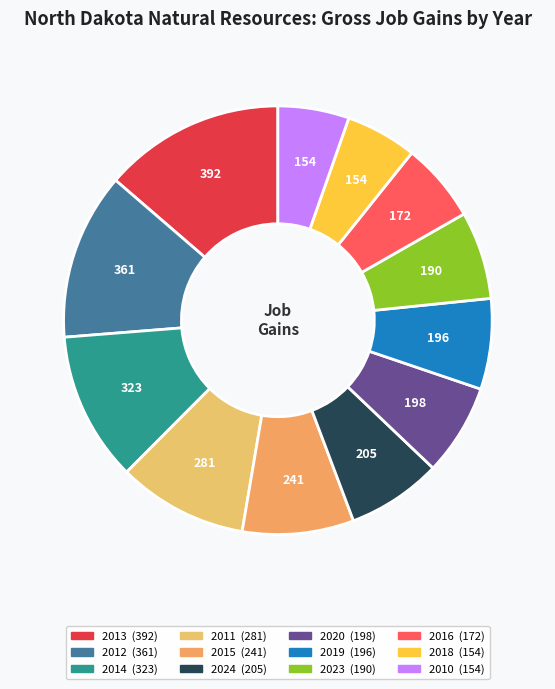

Which category has the biggest portion of the pie?

2013